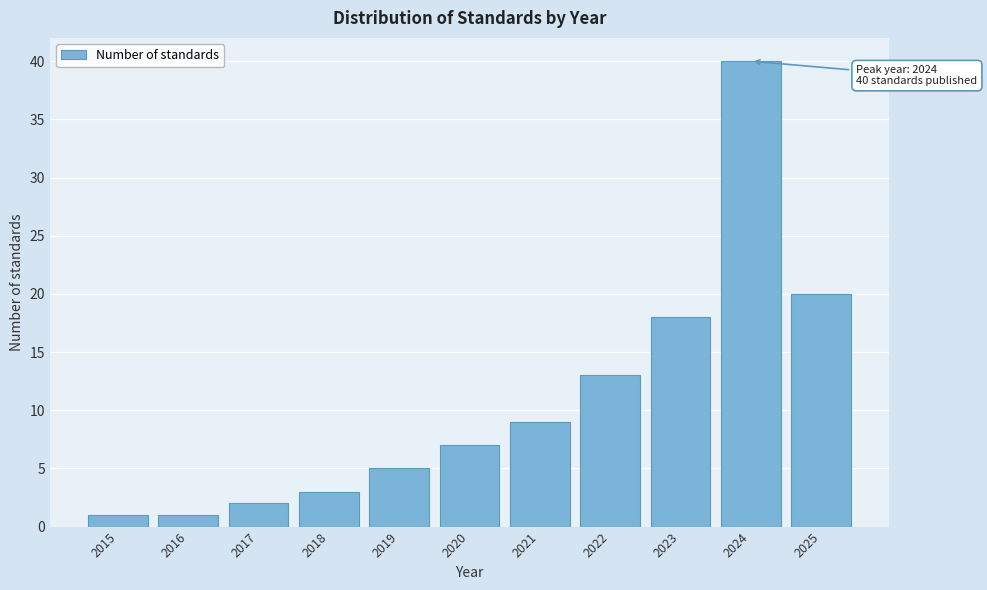

Reading left to right, extract all data points from this chart.

2015=1	2016=1	2017=2	2018=3	2019=5	2020=7	2021=9	2022=13	2023=18	2024=40	2025=20